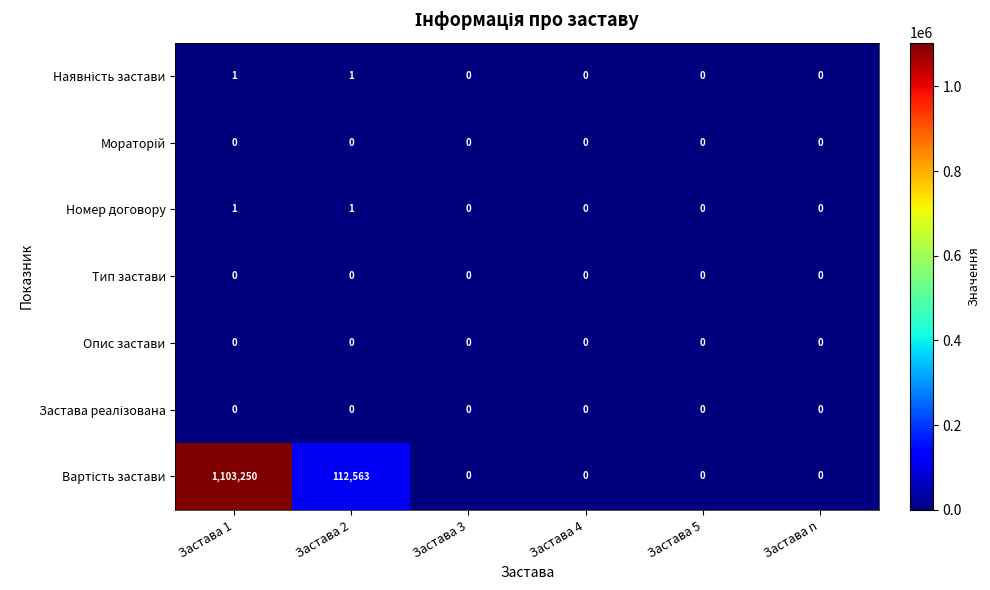

What is the spread (max minus min) of values at Застава 1?

1103250